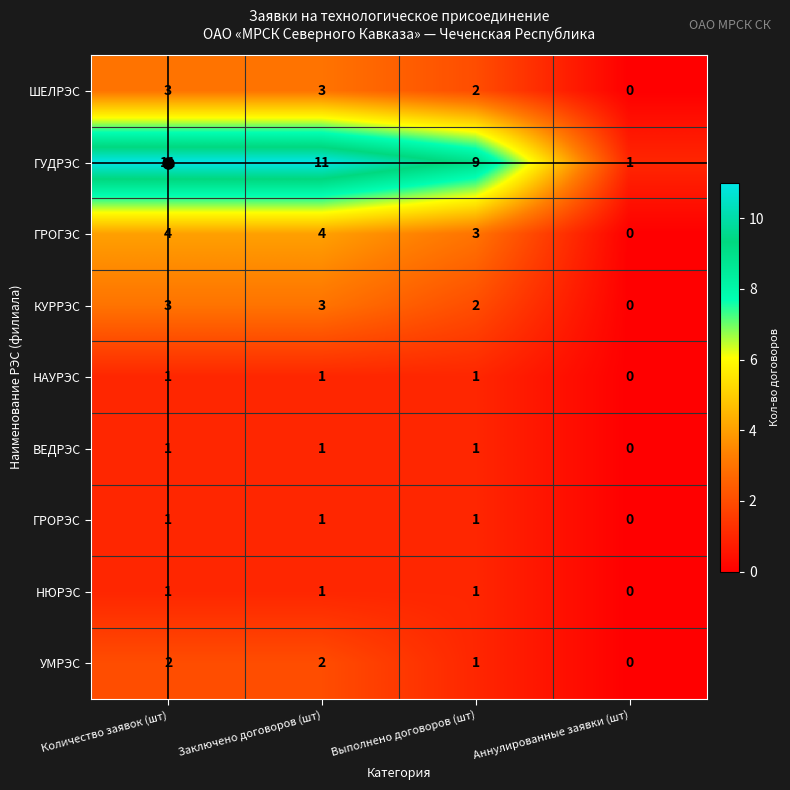

What is the difference between the highest and lowest values at Выполнено договоров (шт)?

8